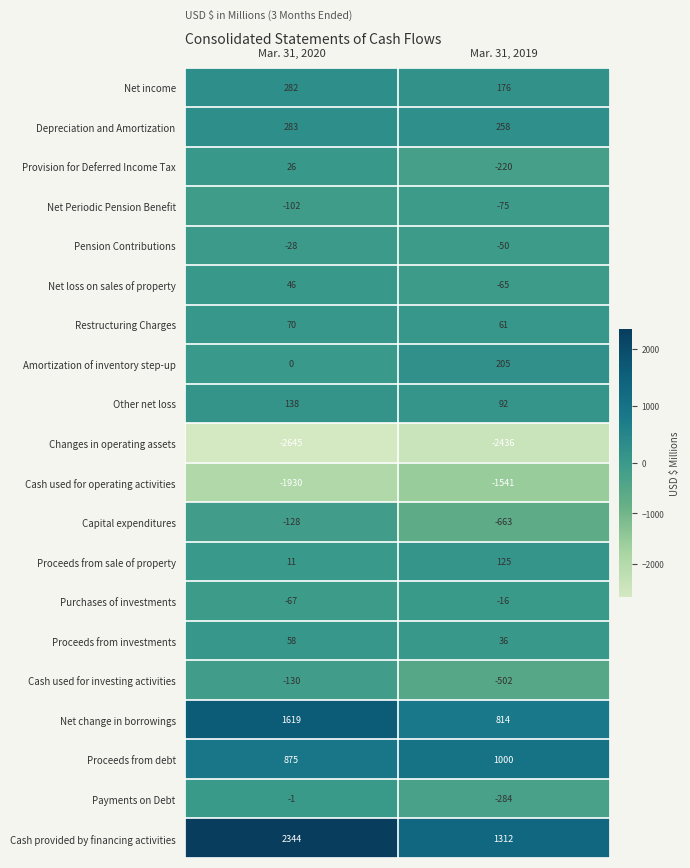

What is the difference between the Other net loss values at Mar. 31, 2019 and Mar. 31, 2020?

46